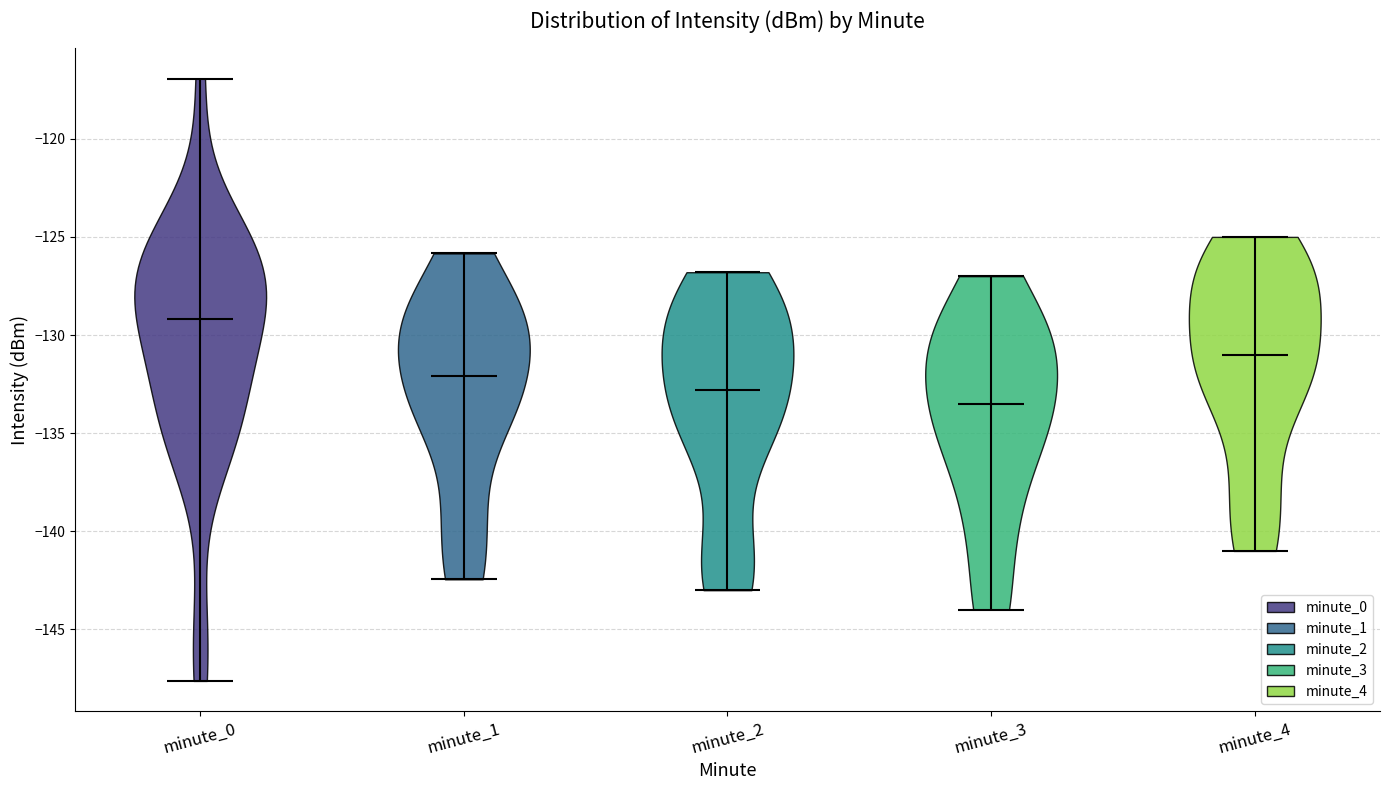

Which violin has the lowest median line?

minute_3